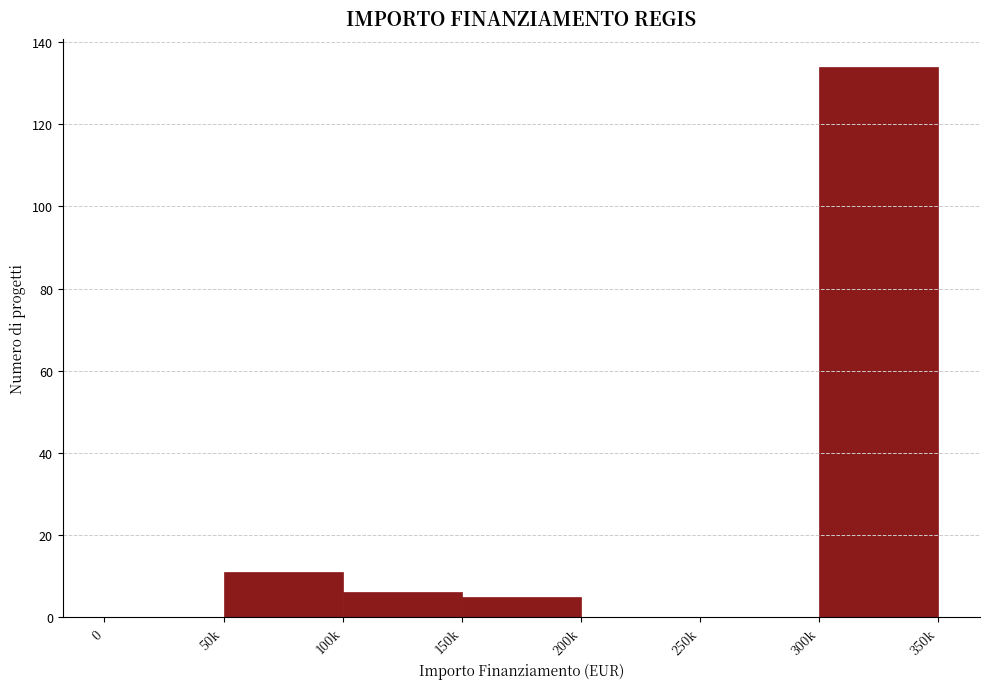

Reading right to left, transcribe all the data shown in this chart.

300k=134	250k=0	200k=0	150k=5	100k=6	50k=11	0=0